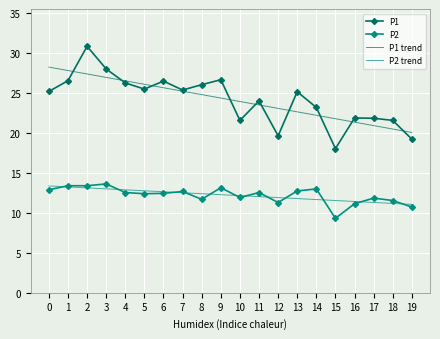

The P2 trend series shows 12.0 at 11. True or false?

True